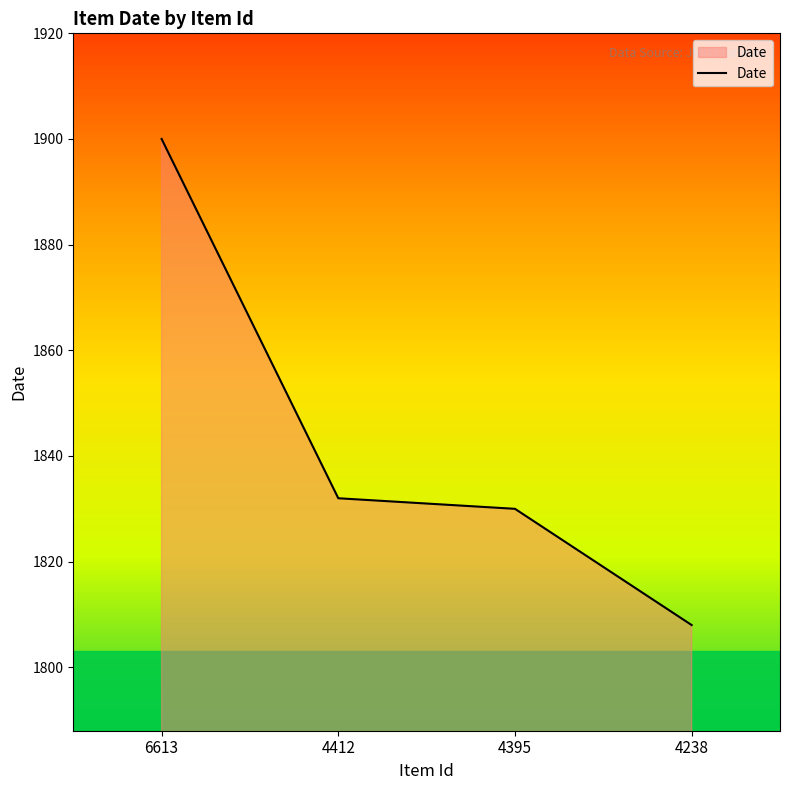

Reading right to left, list all the values displayed in this chart.

1808	1830	1832	1900